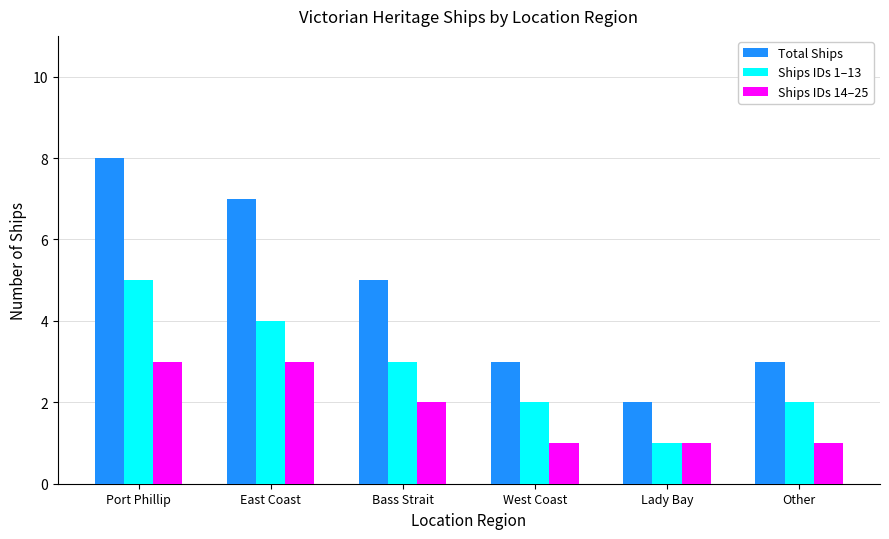

What is the spread (max minus min) of values at Port Phillip?

5